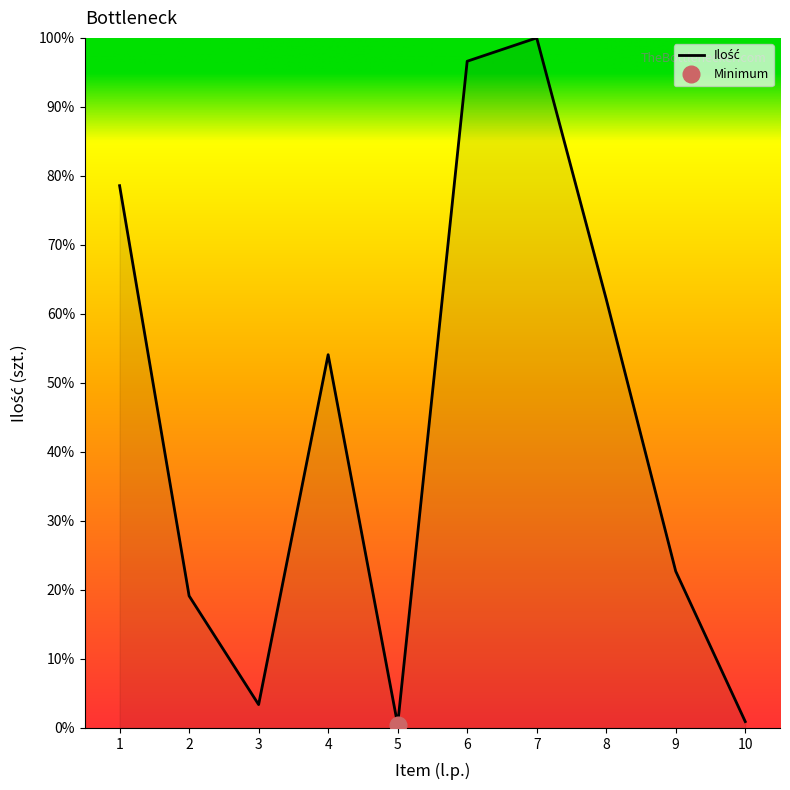

Is it true that the value at 10 is 0.3?

False